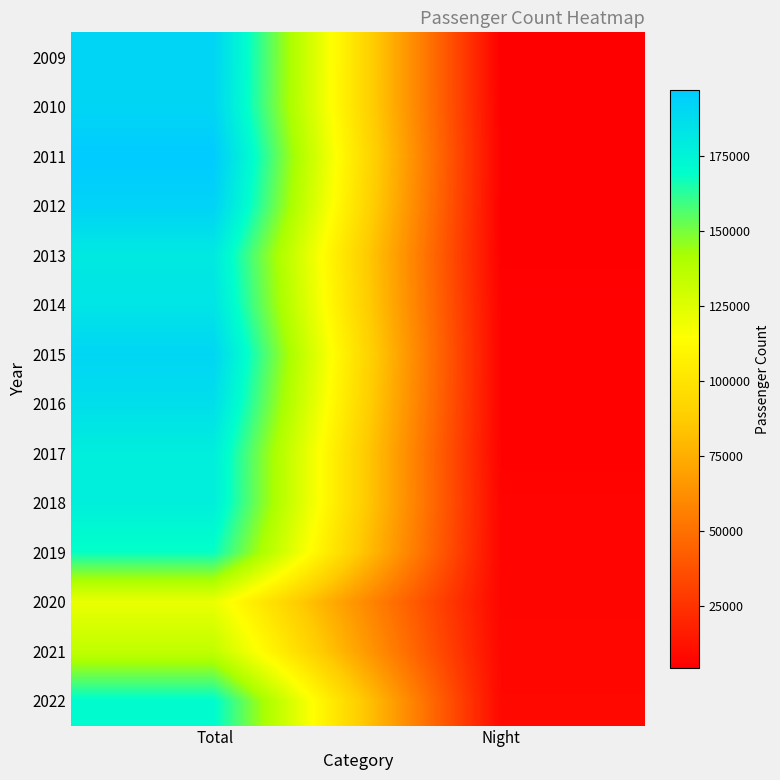

At which category is the sum across all series the highest?

Total